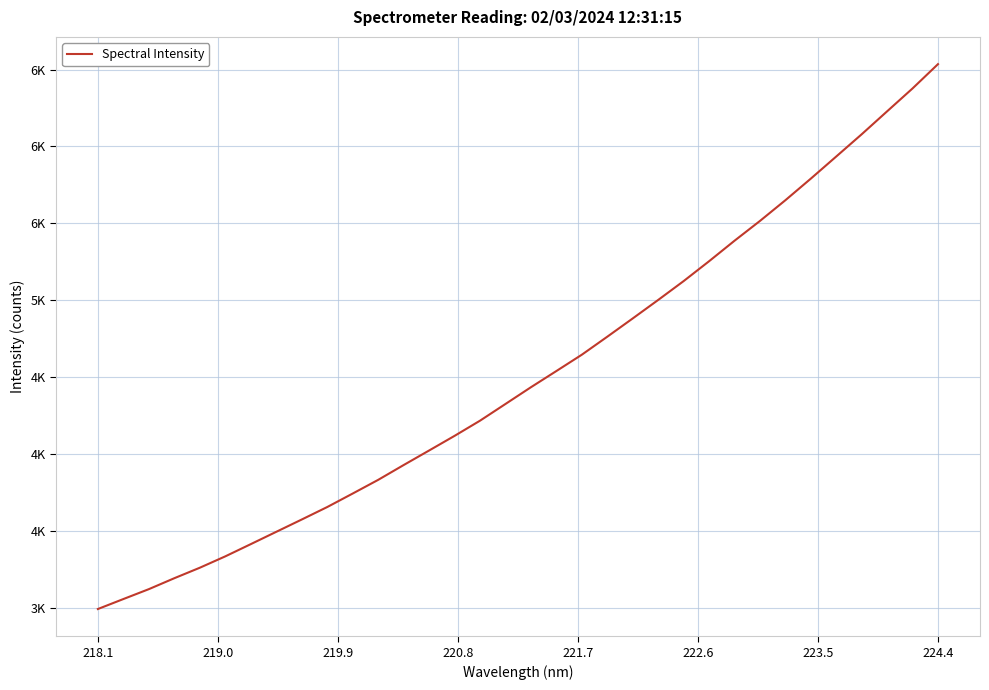

What is the value of the 25th point from the left?

5254.3